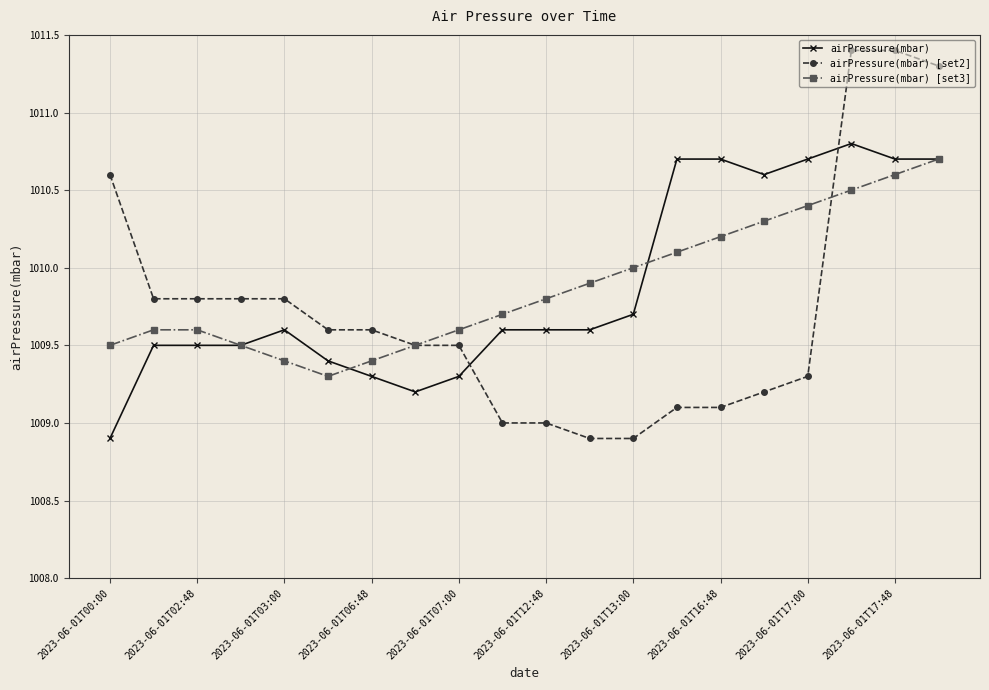

True or false: airPressure(mbar) [set2] and airPressure(mbar) [set3] cross at least once.

True